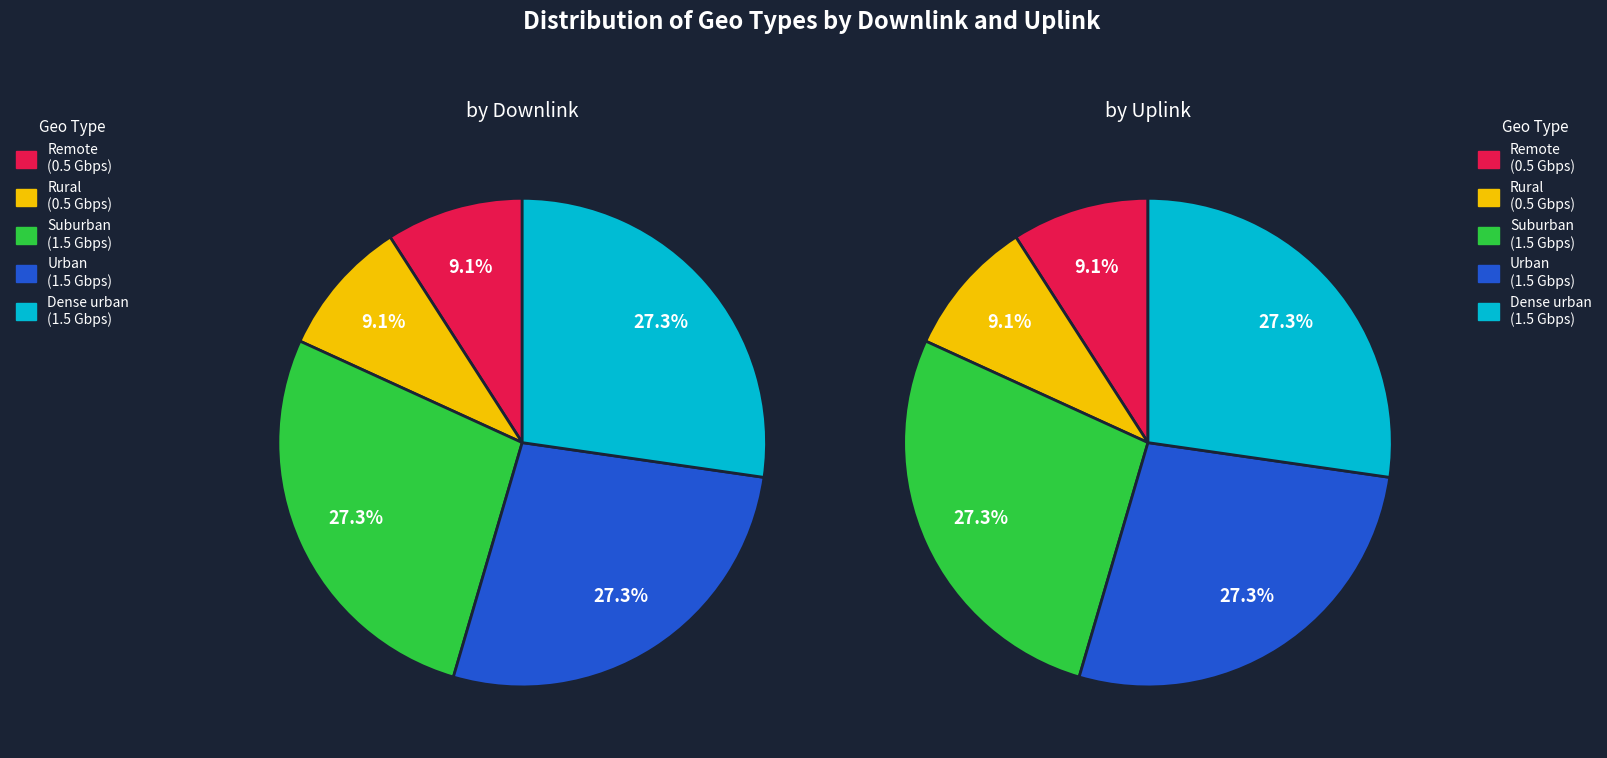

To the nearest percent, what portion does 3 represent?

27%